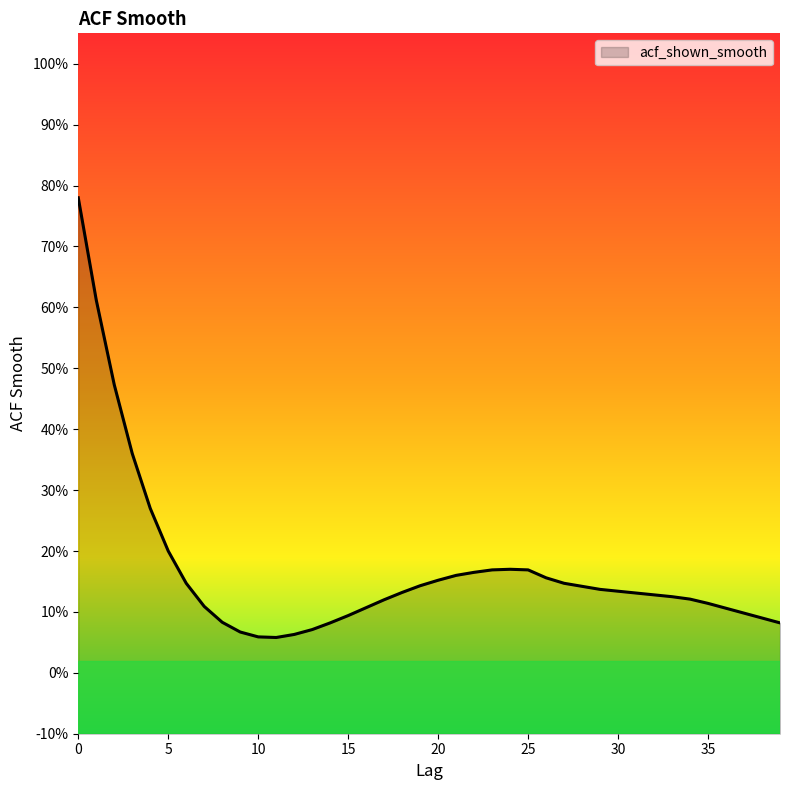

What is the average value?

0.2